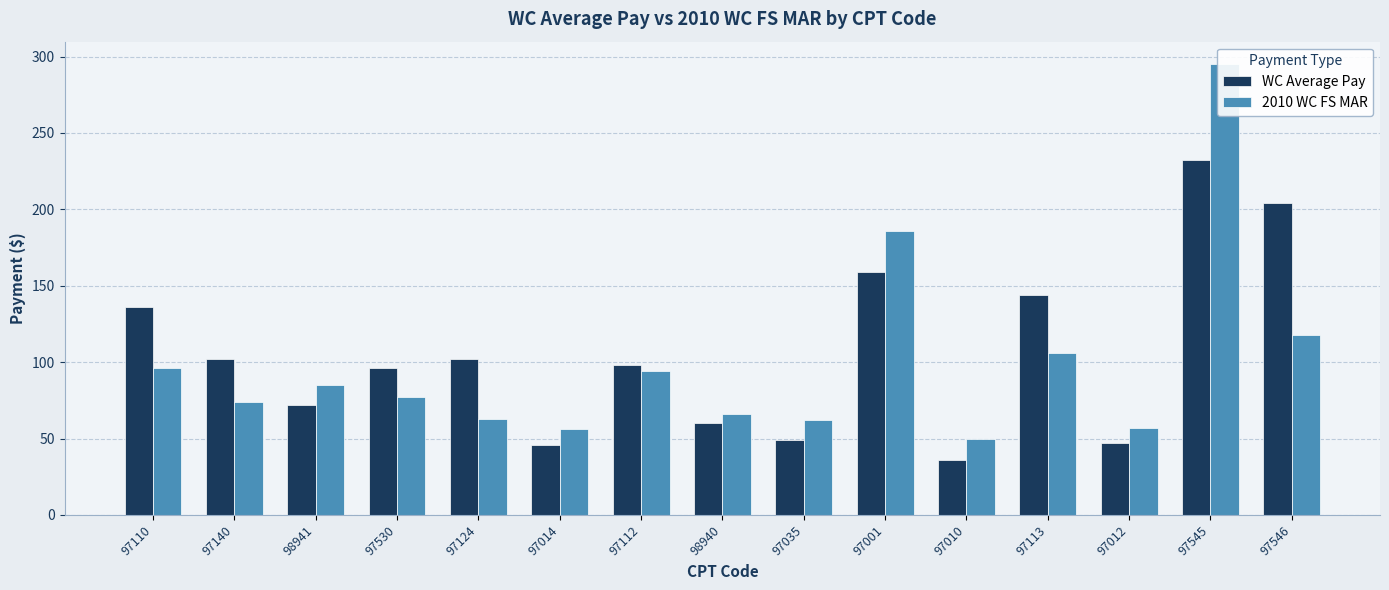

Is the value of WC Average Pay at 97014 greater than the value of 2010 WC FS MAR at 97546?

No